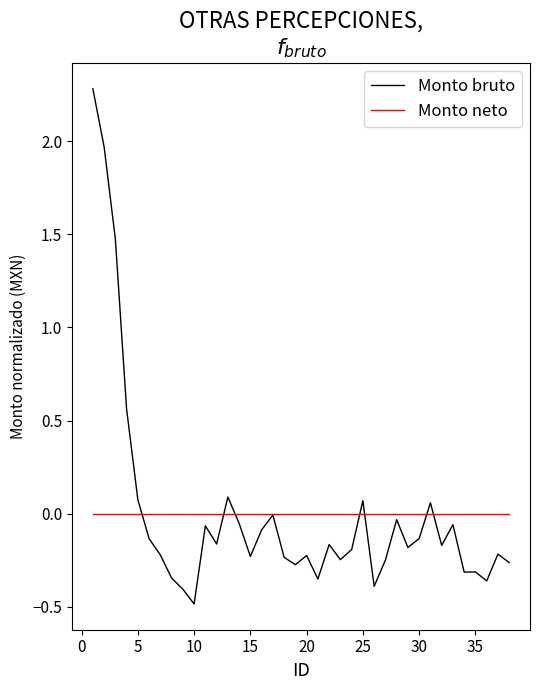

Which series has the largest range (max minus min)?

Monto bruto